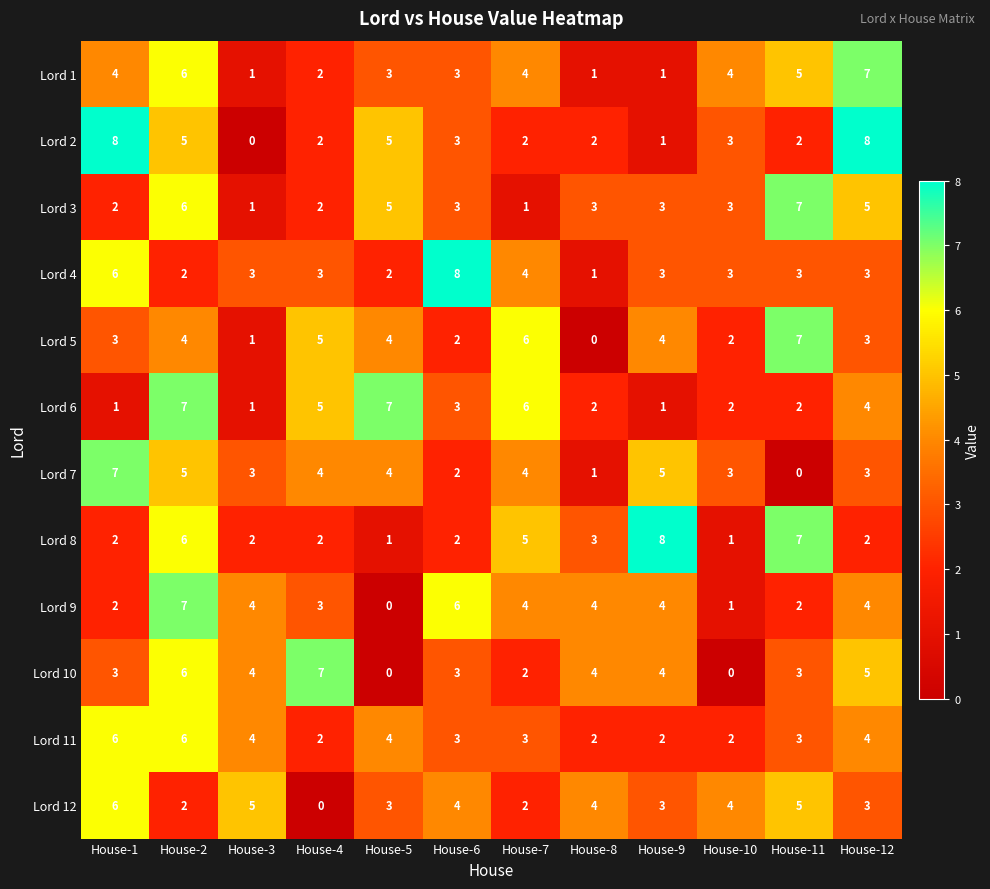

How many Lord 4 values are between 3 and 4?

7